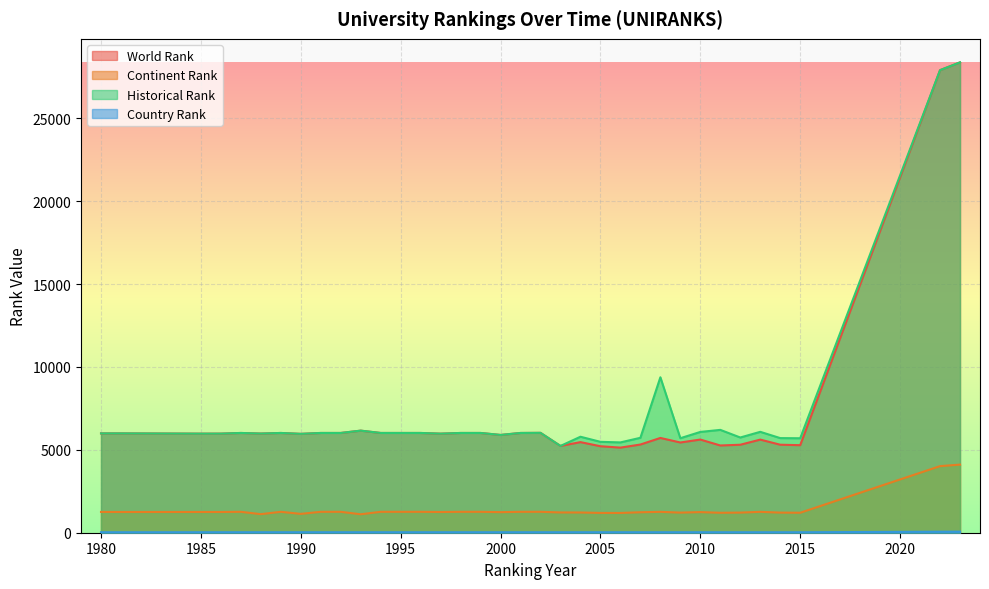

What is the difference between the maximum and minimum values in the world rank series?

23236